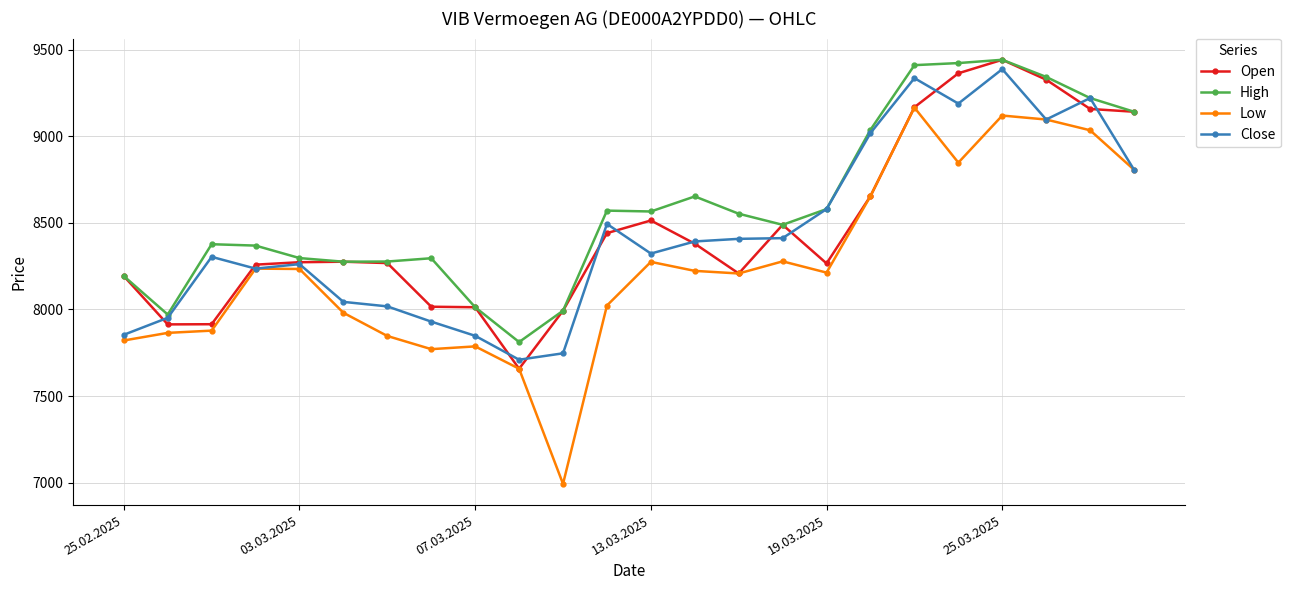

Which series has the largest total across all categories?

High